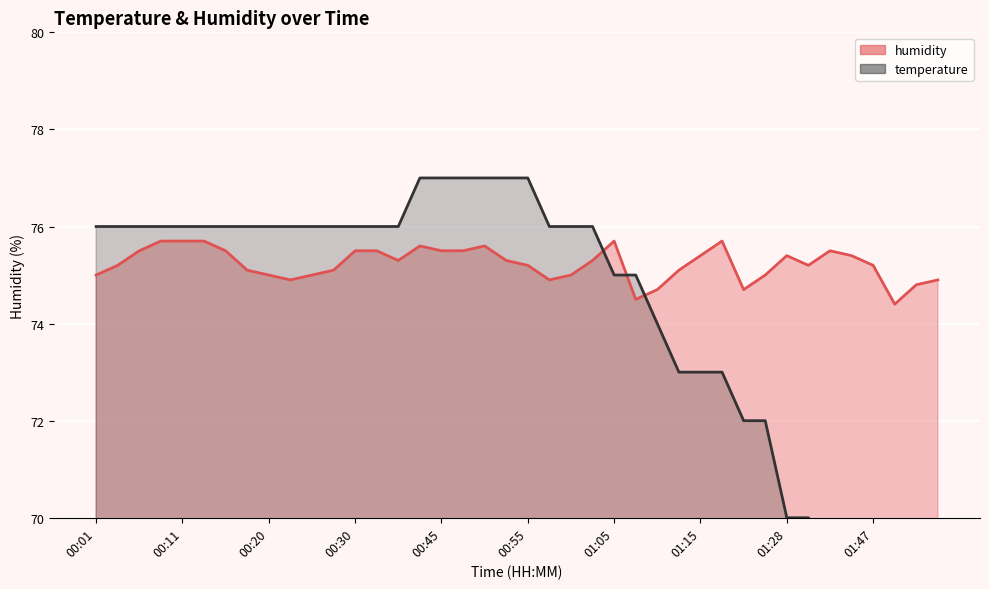

Approximately how many times larger is the value at 01:28 compared to 00:15?

1.0